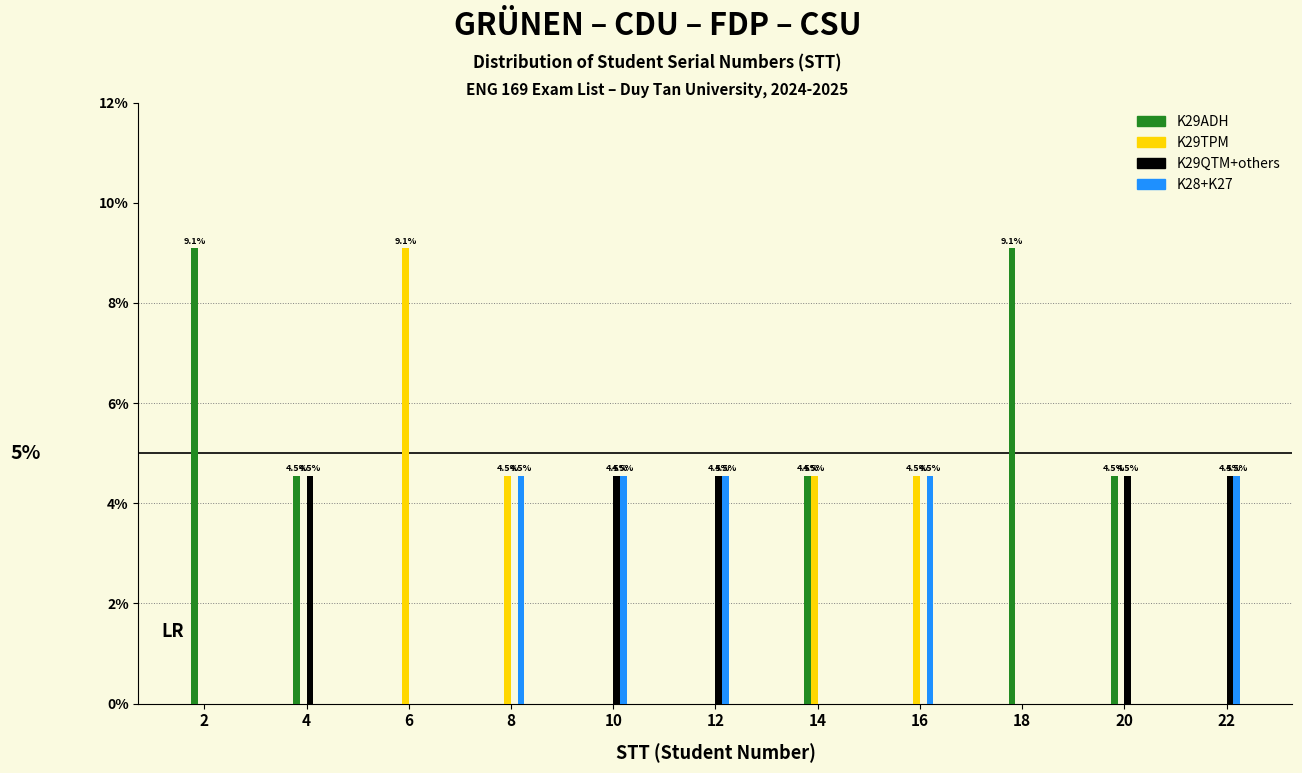

The K29ADH series shows 0.0 at 10. True or false?

True